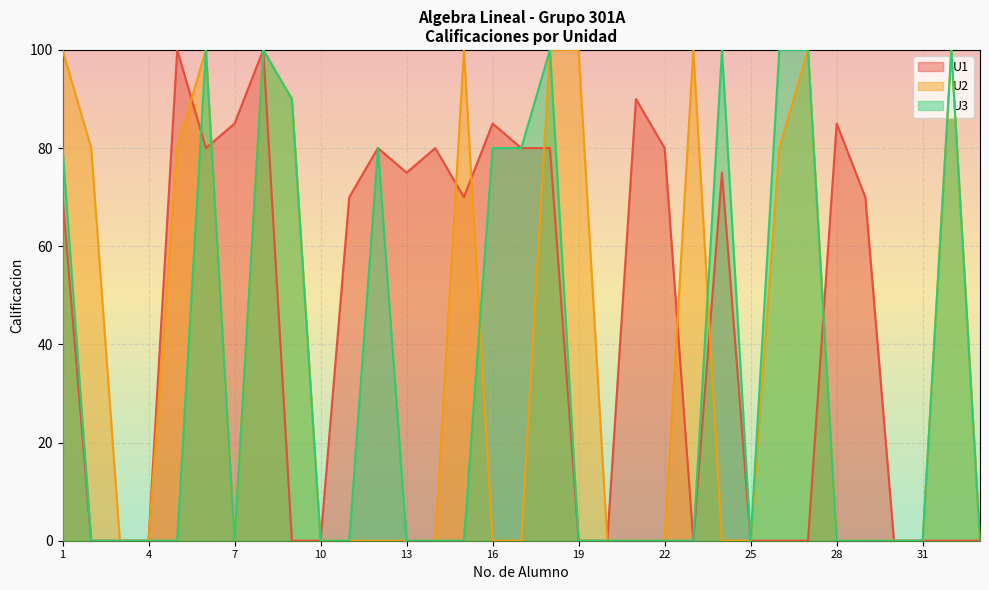

Reading right to left, list all the values displayed in this chart.

U1: 0	0	0	0	70	85	0	0	0	75	0	80	90	0	0	80	80	85	70	80	75	80	70	0	0	100	85	80	100	0	0	0	70
U2: 0	100	0	0	0	0	100	80	0	0	100	0	0	0	100	100	0	0	100	0	0	0	0	0	90	100	0	100	80	0	0	80	100
U3: 0	100	0	0	0	0	100	100	0	100	0	0	0	0	0	100	80	80	0	0	0	80	0	0	90	100	0	100	0	0	0	0	80